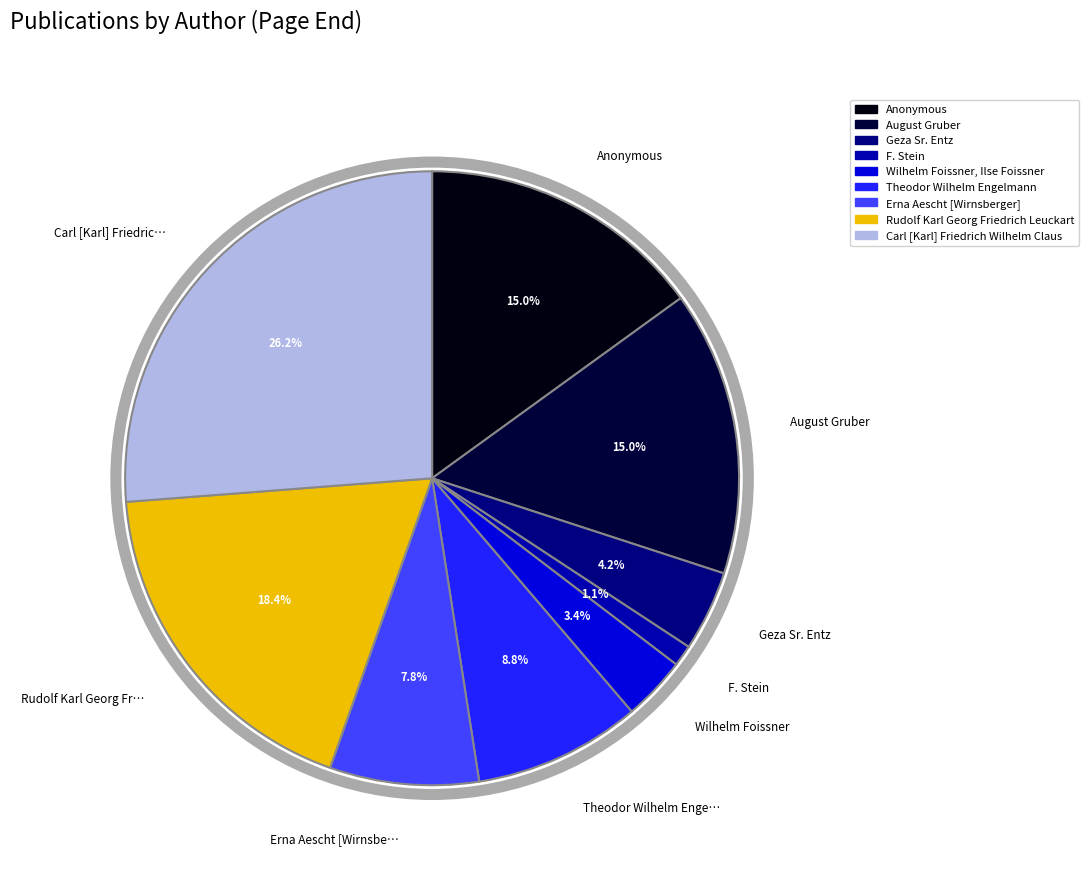

Which category has the biggest portion of the pie?

Carl [Karl] Friedrich Wilhelm Claus